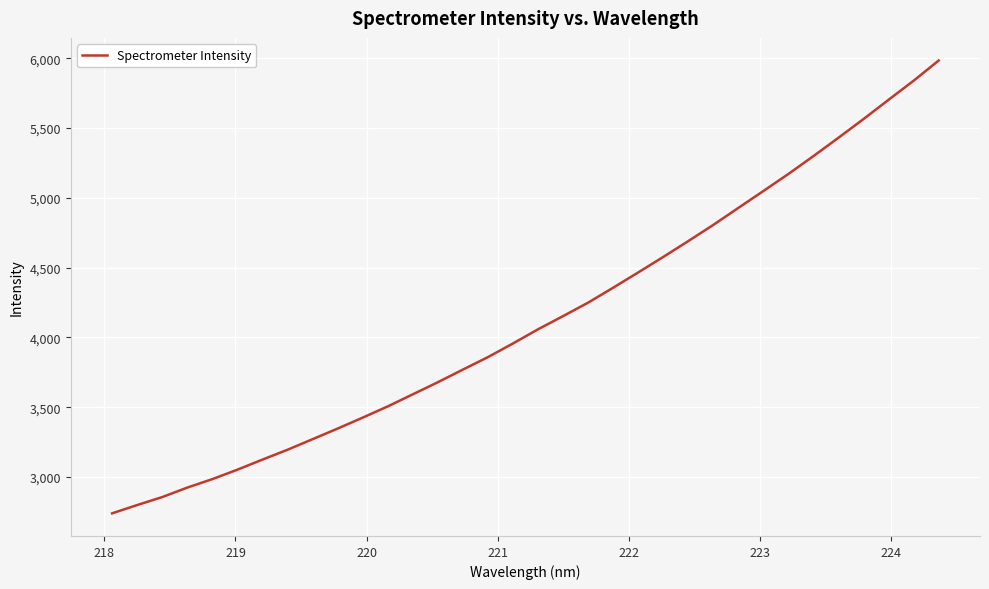

What is the maximum value shown in the chart?

5984.2